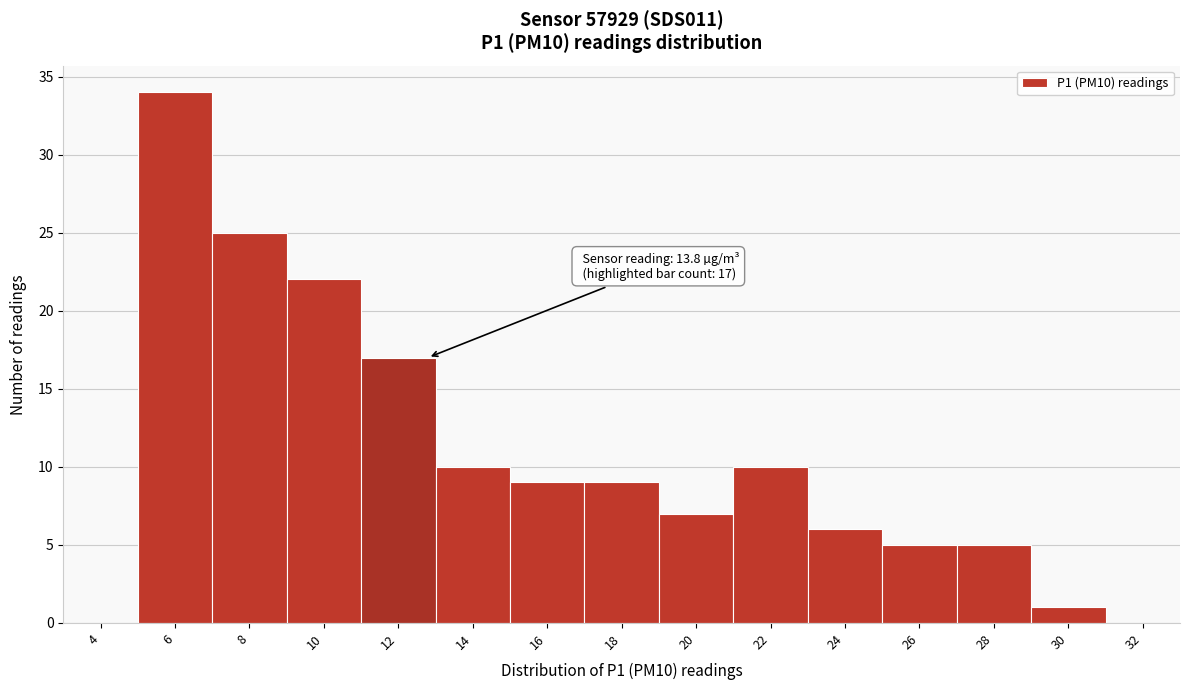

Reading right to left, list all the values displayed in this chart.

32=0	30=1	28=5	26=5	24=6	22=10	20=7	18=9	16=9	14=10	12=17	10=22	8=25	6=34	4=0